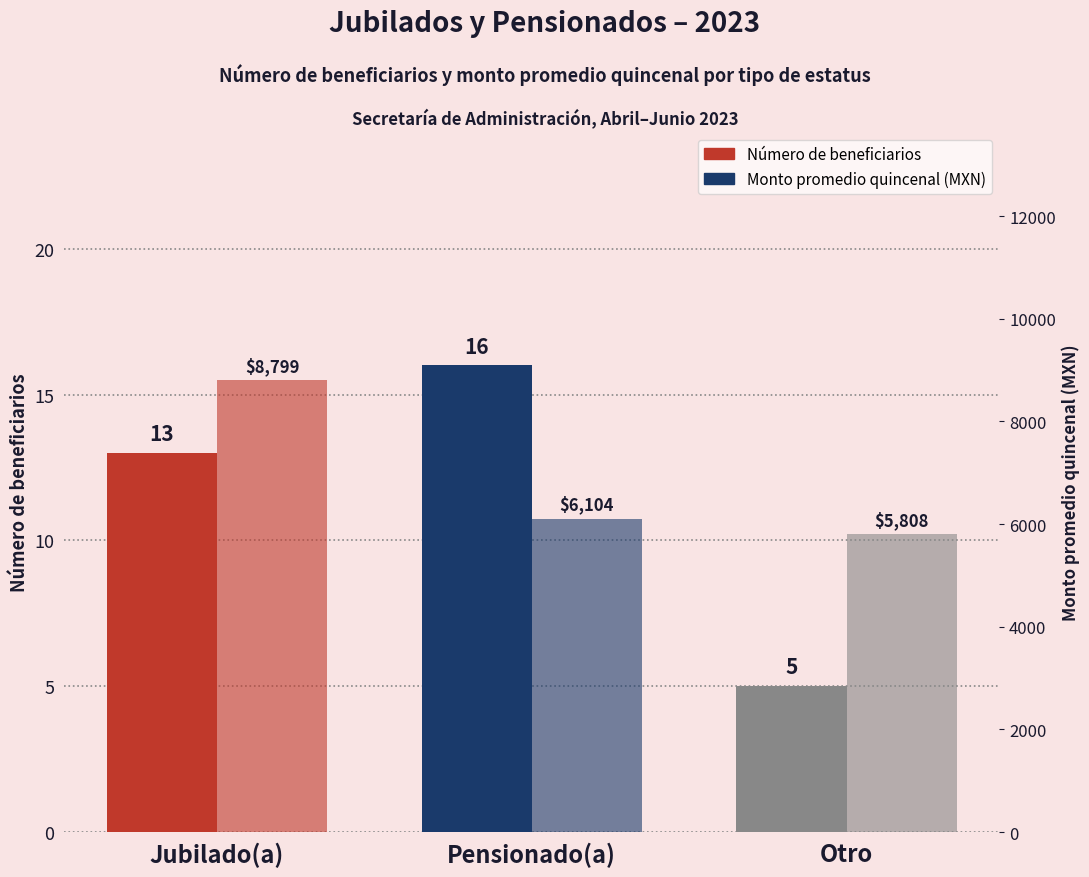

What are all the series names shown in the legend?

Número de beneficiarios, Monto promedio quincenal (MXN)